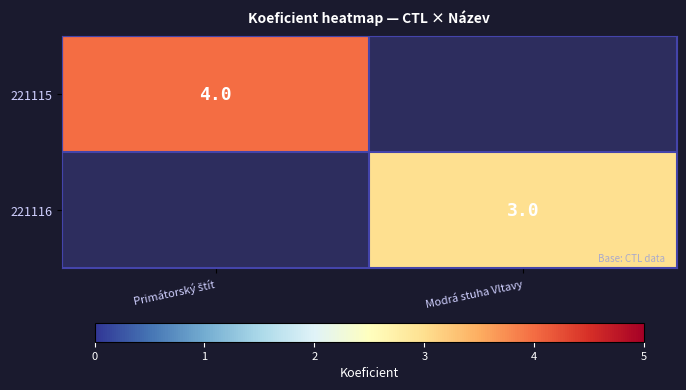

What is the minimum value shown in the chart?

3.0